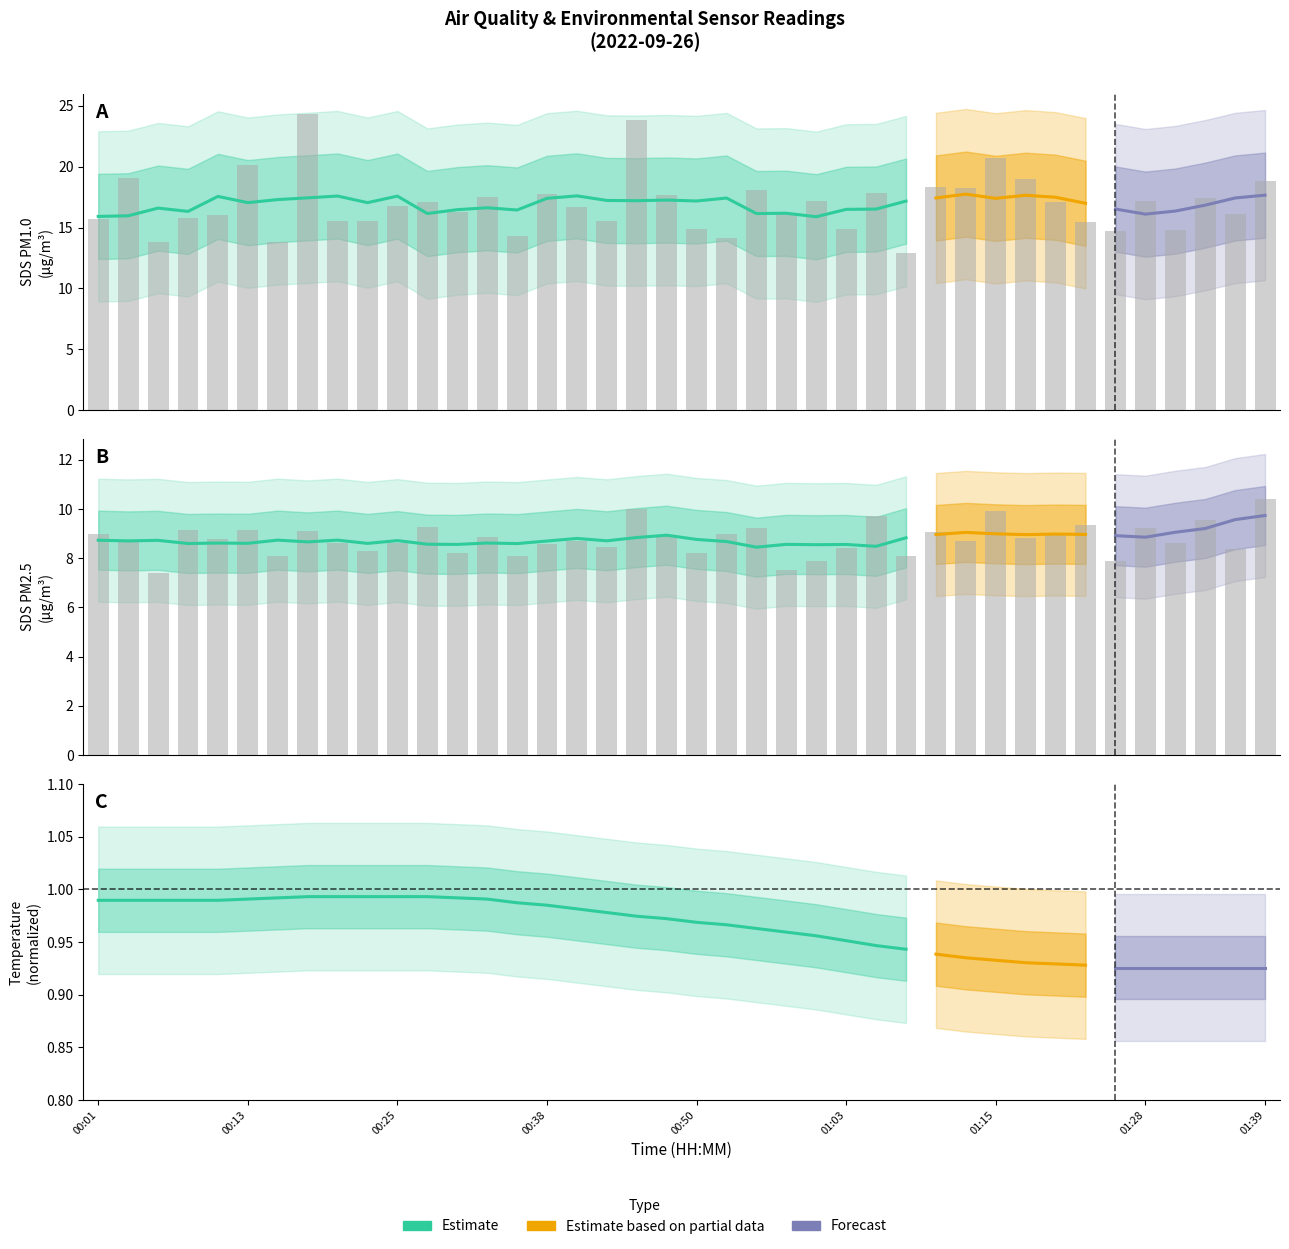

The value of SDS_P1 at 00:47 is 9.2. True or false?

False